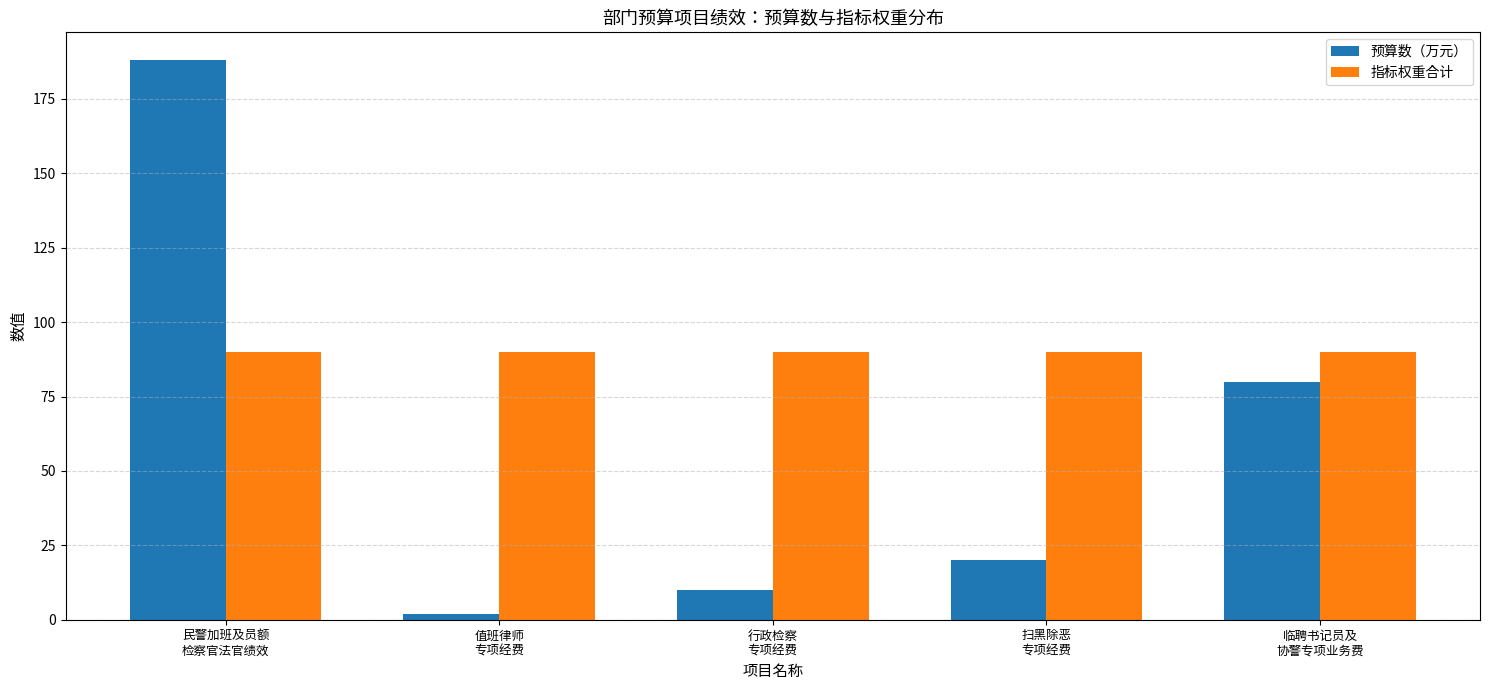

What is the label of the 3rd bar from the left?

行政检察
专项经费